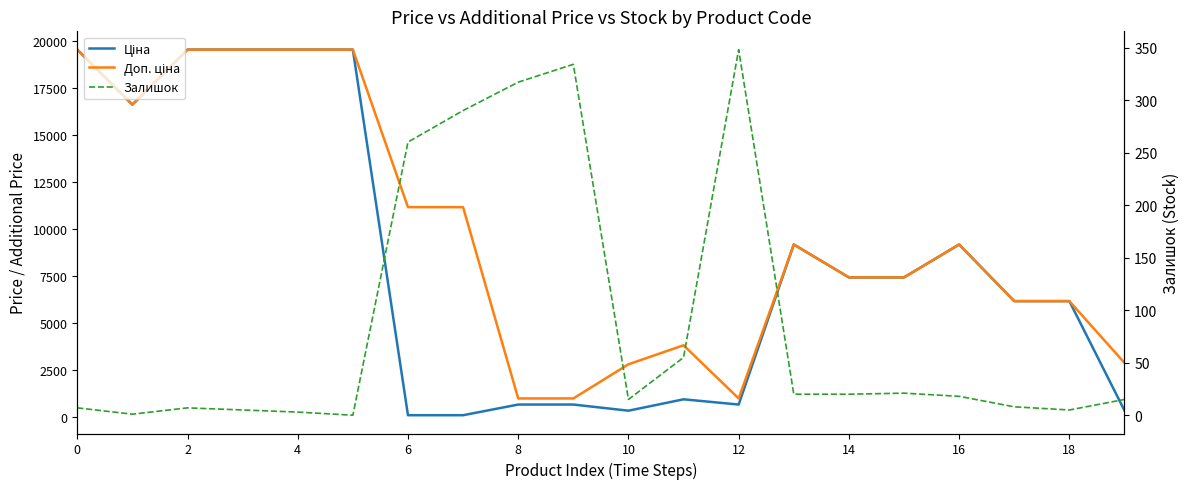

The Залишок series shows 4.4 at 4. True or false?

False